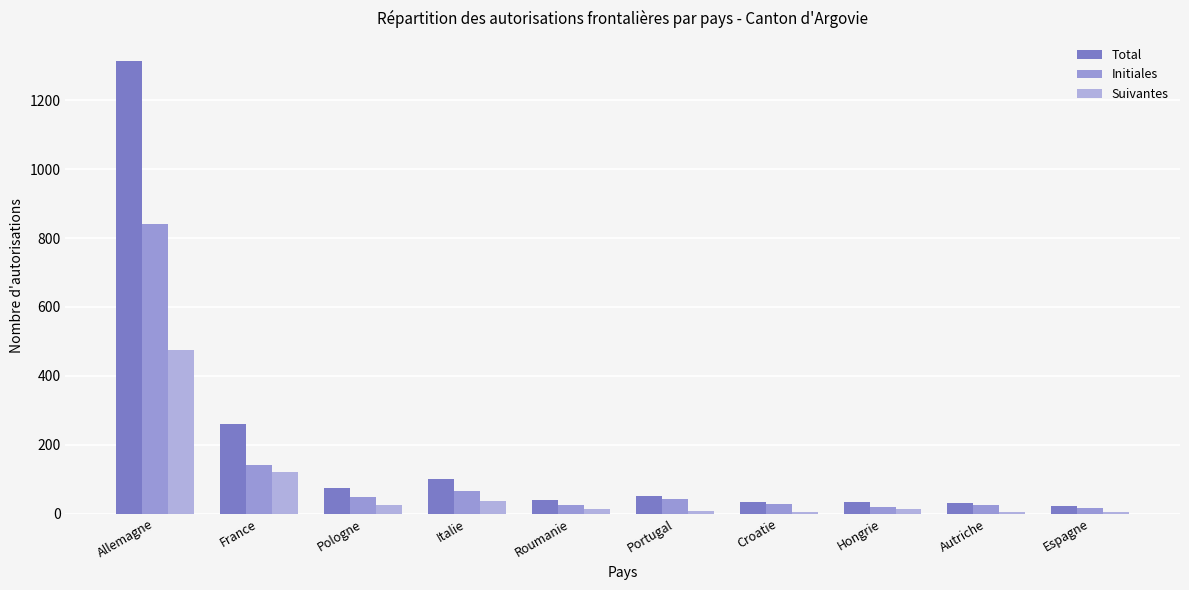

Does the chart contain stacked bars?

No